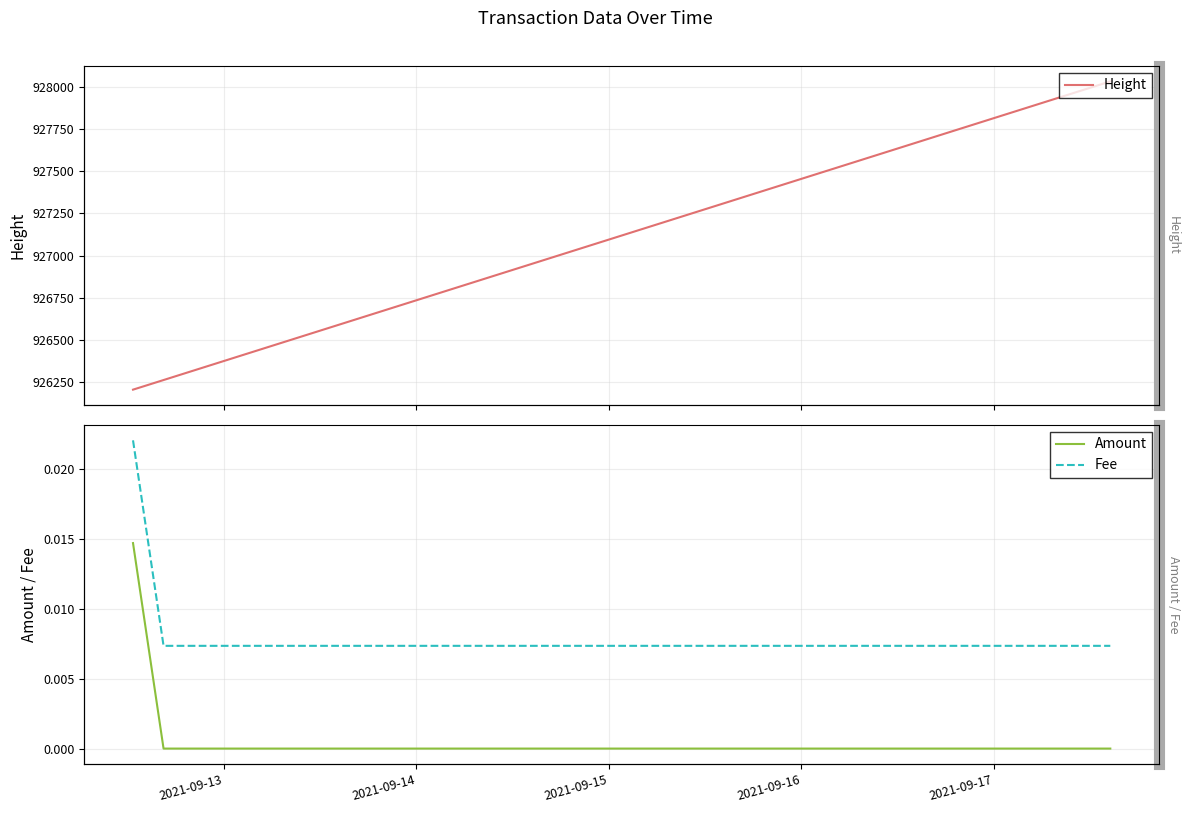

Rank the series by their maximum value, from highest to lowest.

Height, Fee, Amount